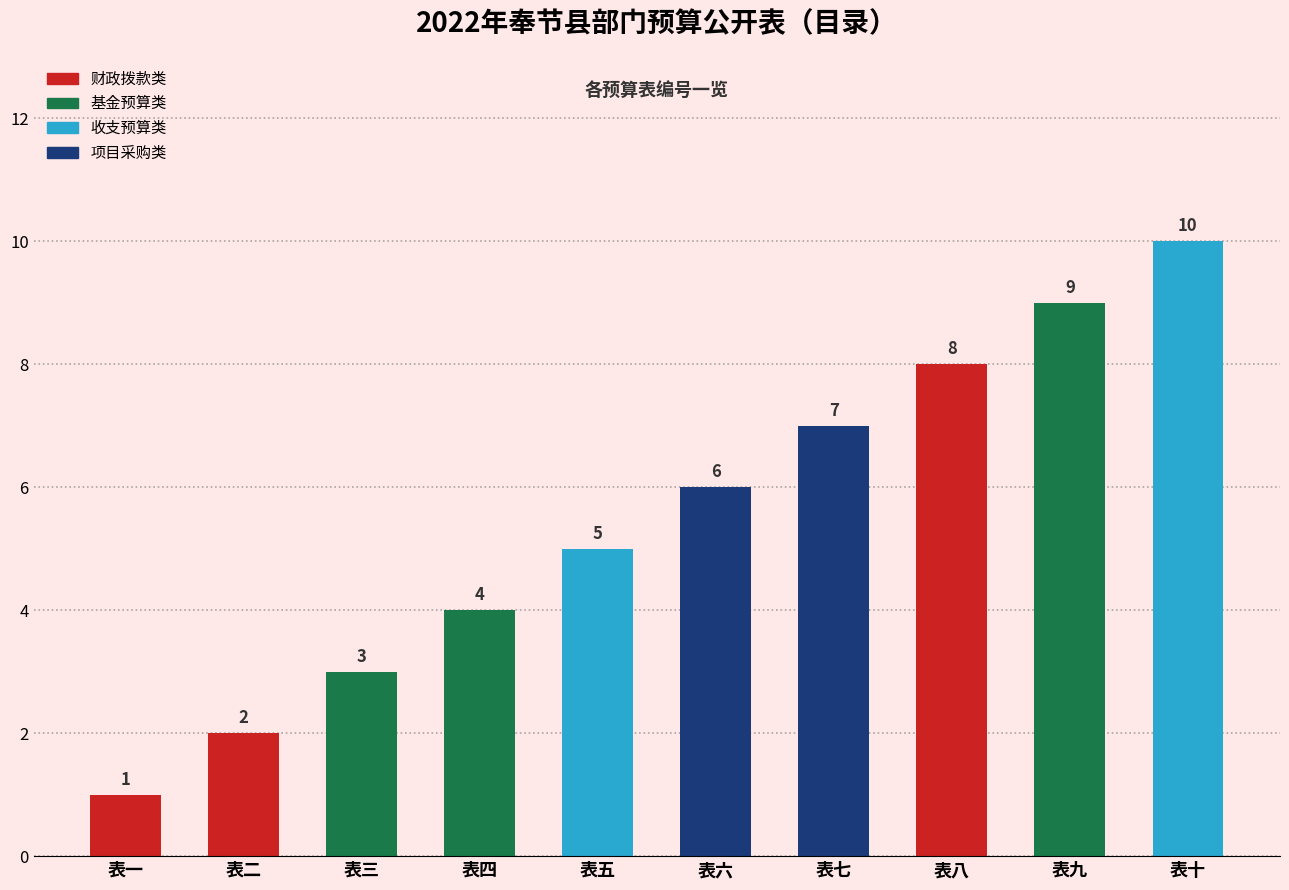

How many data points does each series have?

10